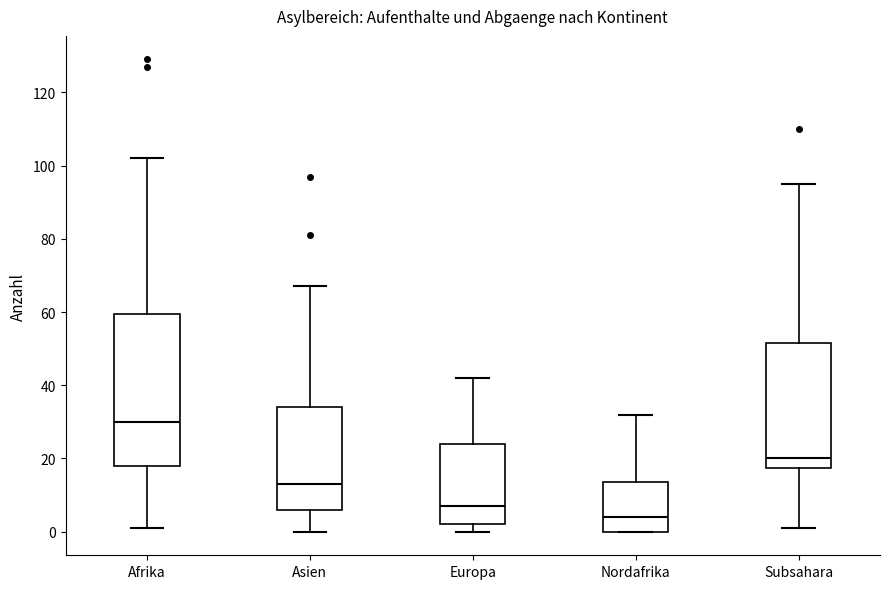

Where does the median line of the box for Nordafrika sit on the y-axis? The values are not printed on the chart, so give them approximately, as read against the axis.

4